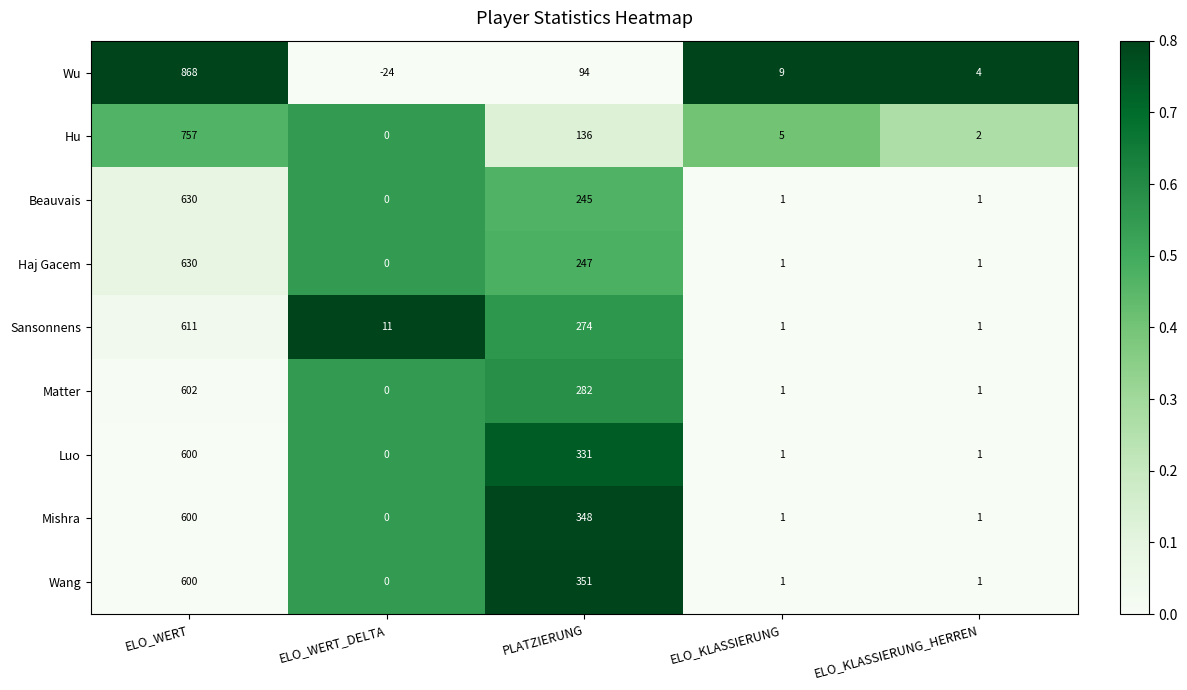

Which series has the largest total across all categories?

Wang